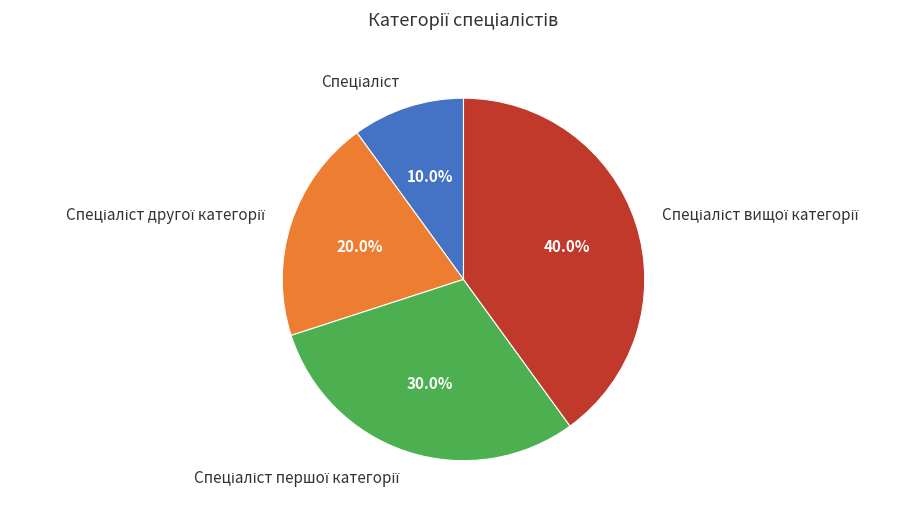

To the nearest percent, what is the difference between the largest and smallest slice percentages?

30%